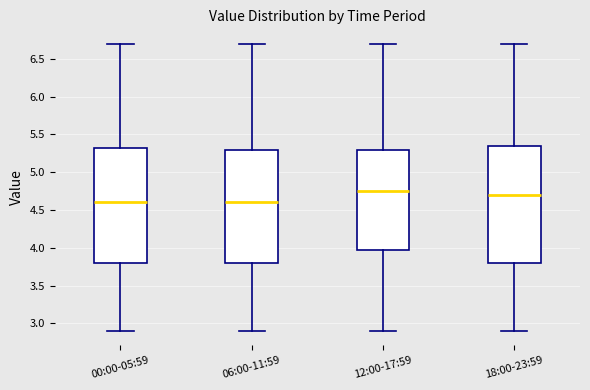

Reading left to right, transcribe this box plot: for each box, give where its median line is, the range the box spans, and where its two whiskers end, as read against the y-axis. The values are not printed on the chart, so give them approximately, as read against the axis.

00:00-05:59: median 4.60, box 3.80 to 5.35, whiskers 2.90 to 6.70
06:00-11:59: median 4.60, box 3.80 to 5.30, whiskers 2.90 to 6.70
12:00-17:59: median 4.75, box 4.00 to 5.30, whiskers 2.90 to 6.70
18:00-23:59: median 4.70, box 3.80 to 5.35, whiskers 2.90 to 6.70